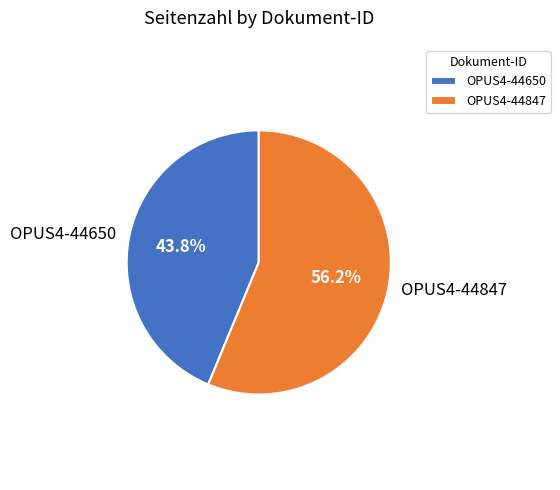

Which has a higher value, OPUS4-44650 or OPUS4-44847?

OPUS4-44847